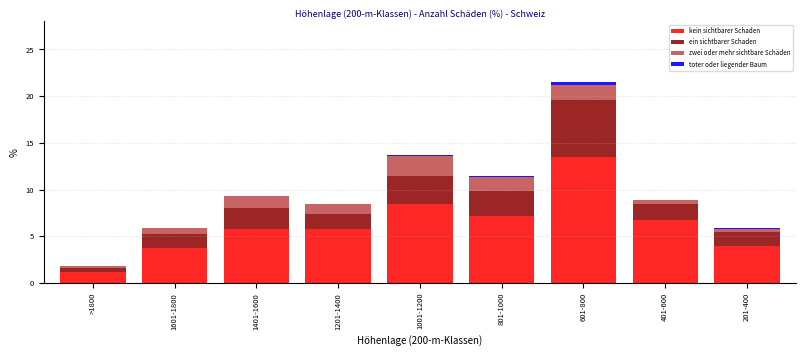

At which category is the sum across all series the highest?

601-800